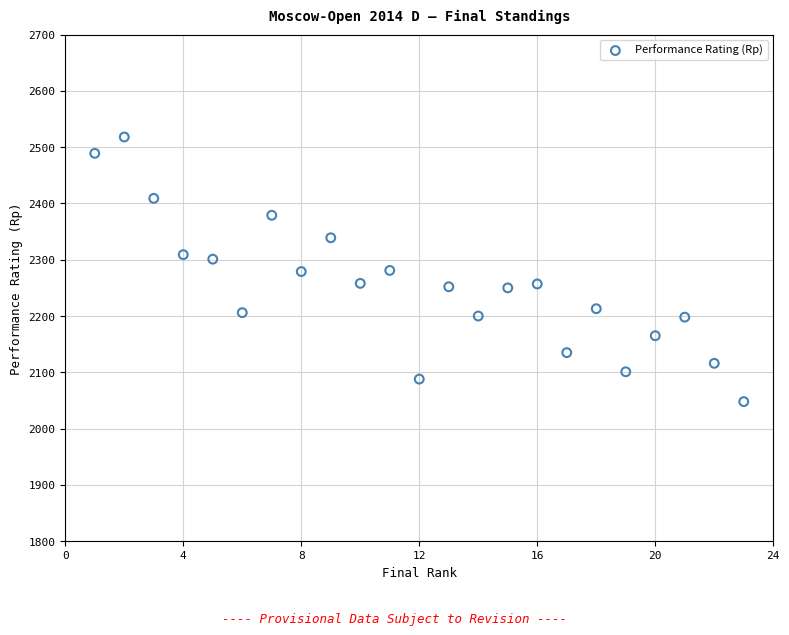

What is the range of Y values (max minus min)?

470